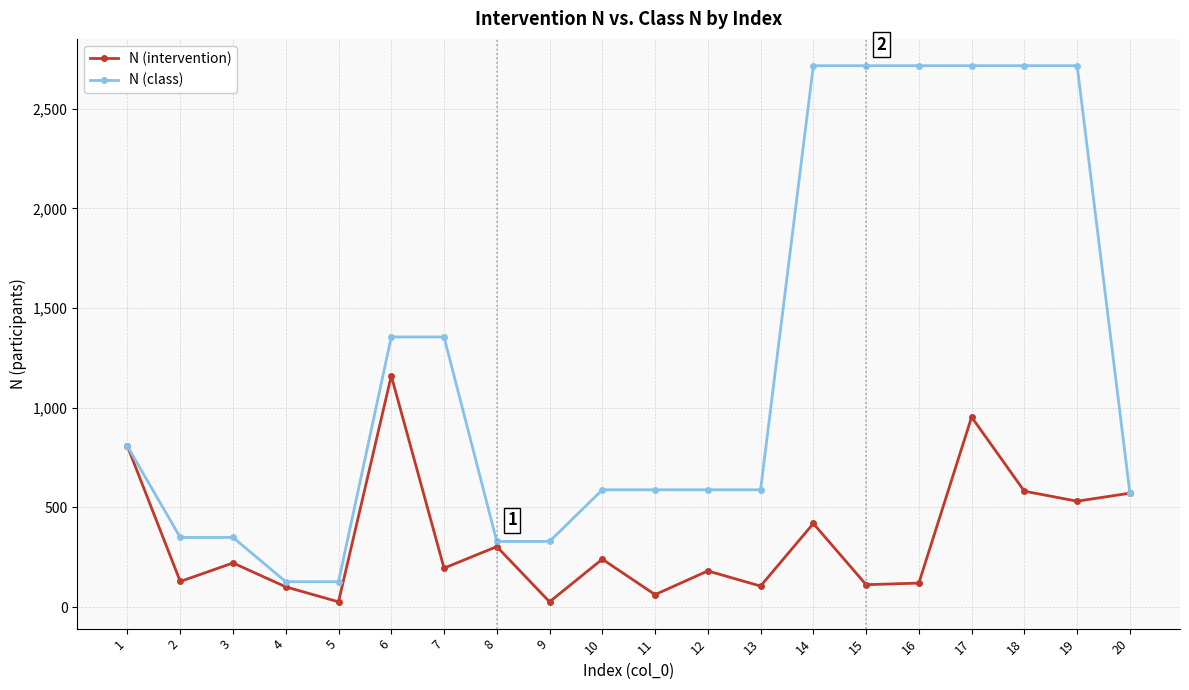

Rank the series by their maximum value, from lowest to highest.

N (intervention), N (class)